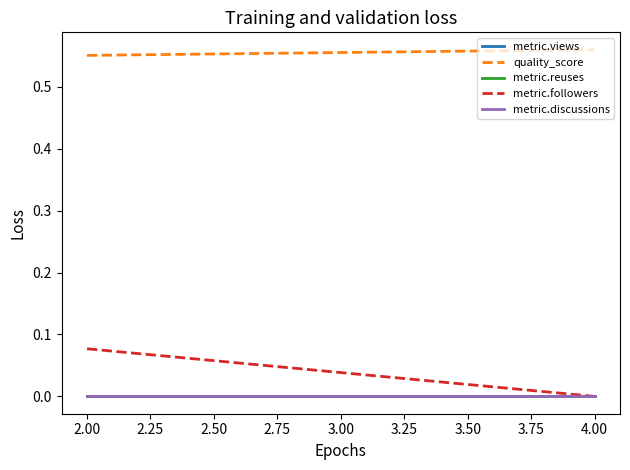

Does the chart display data point markers on the line(s)?

No